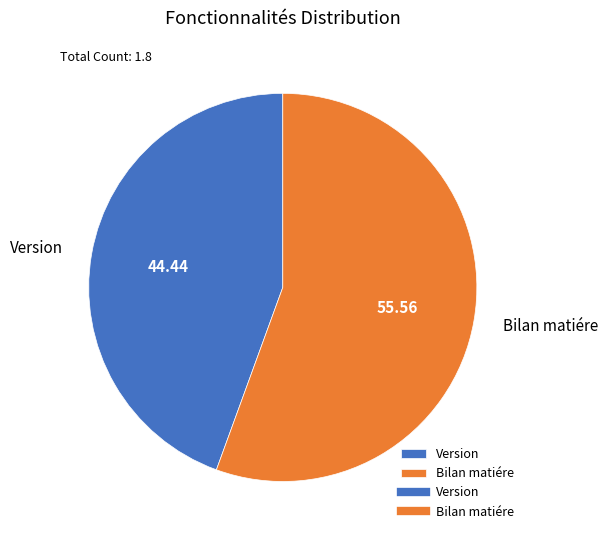

Is there any slice that represents more than half of the pie?

Yes